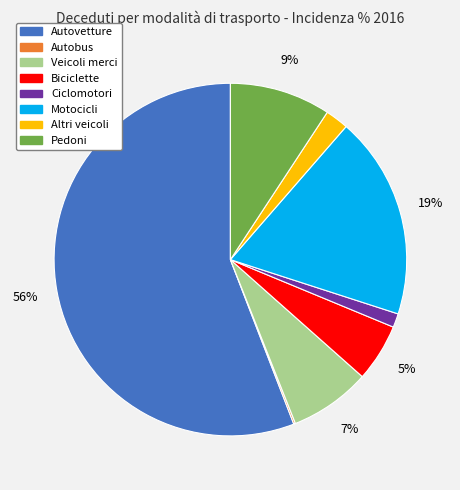

To the nearest percent, what is the average slice percentage?

12%